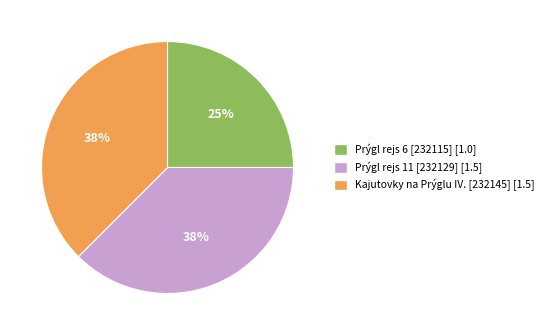

How many segments does this pie chart have?

3